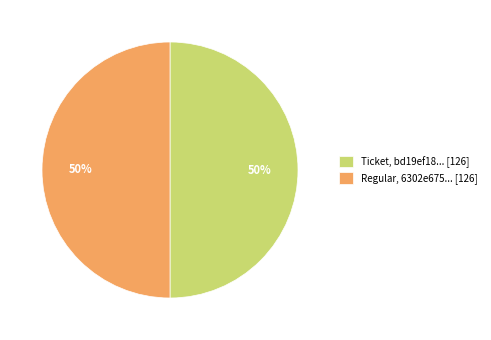

Is it true that Ticket, bd19ef18... [126] is 50% of the pie?

True